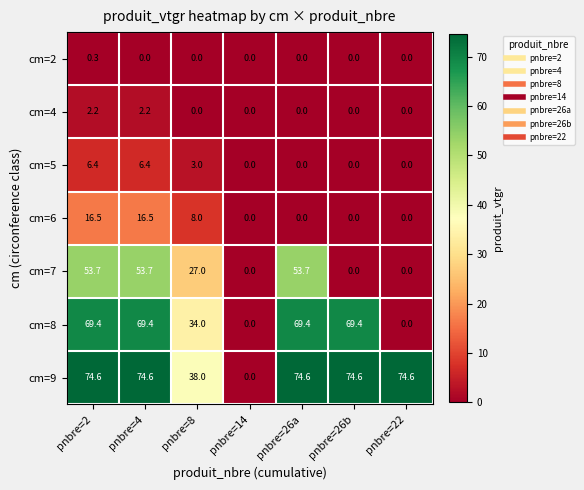

List the series in order of their peak value, highest first.

cm=9, cm=8, cm=7, cm=6, cm=5, cm=4, cm=2